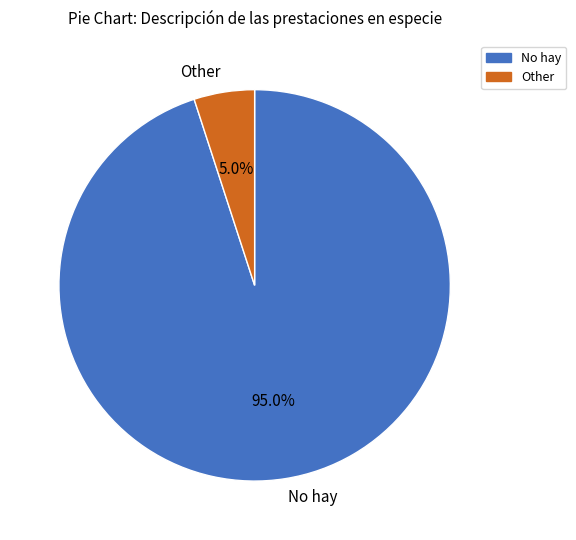

What is the majority slice?

No hay